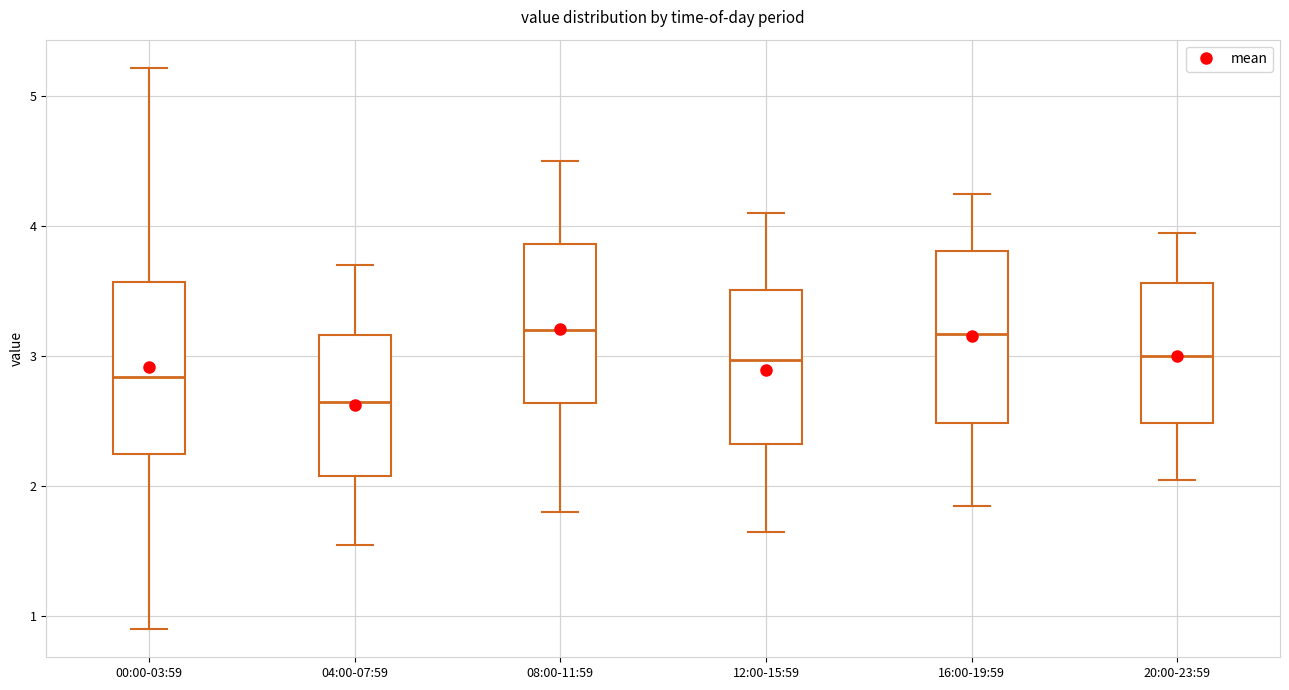

Reading left to right, read every box against the y-axis: the position of its median line, the range the box covers, and the ends of its whiskers. The values are not printed on the chart, so give them approximately, as read against the axis.

00:00-03:59: median 2.8, box 2.2 to 3.6, whiskers 0.9 to 5.2
04:00-07:59: median 2.7, box 2.1 to 3.2, whiskers 1.6 to 3.7
08:00-11:59: median 3.2, box 2.6 to 3.9, whiskers 1.8 to 4.5
12:00-15:59: median 3.0, box 2.3 to 3.5, whiskers 1.7 to 4.1
16:00-19:59: median 3.2, box 2.5 to 3.8, whiskers 1.9 to 4.3
20:00-23:59: median 3.0, box 2.5 to 3.6, whiskers 2.1 to 4.0